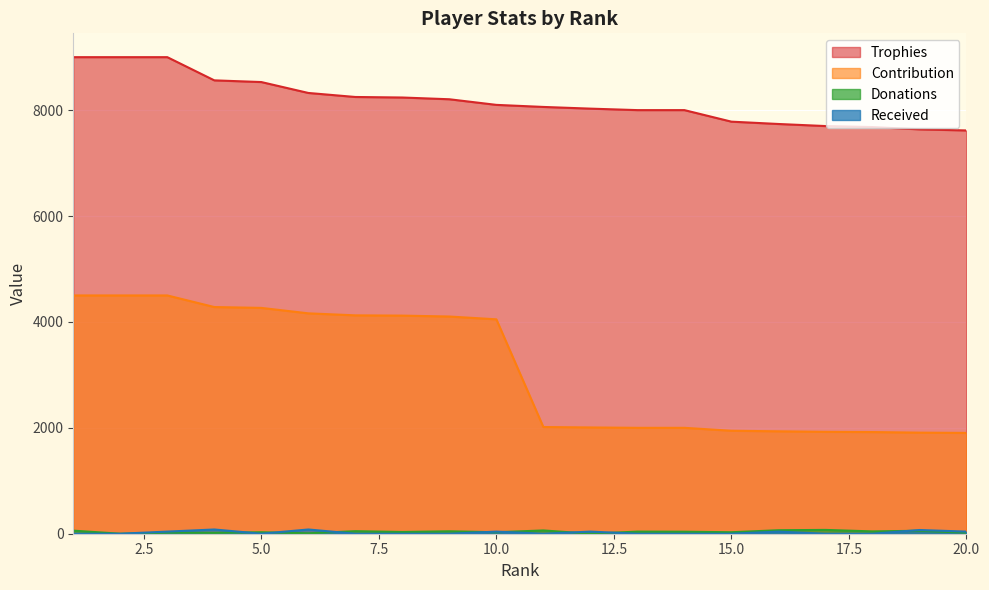

What is the lowest value of the Contribution series?

1904